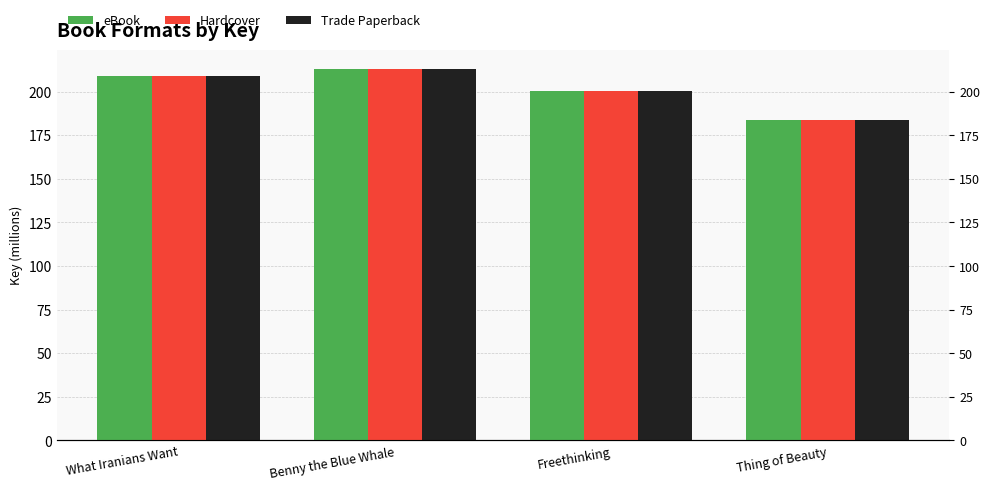

True or false: eBook has a value of 47.4 at Thing of Beauty.

False